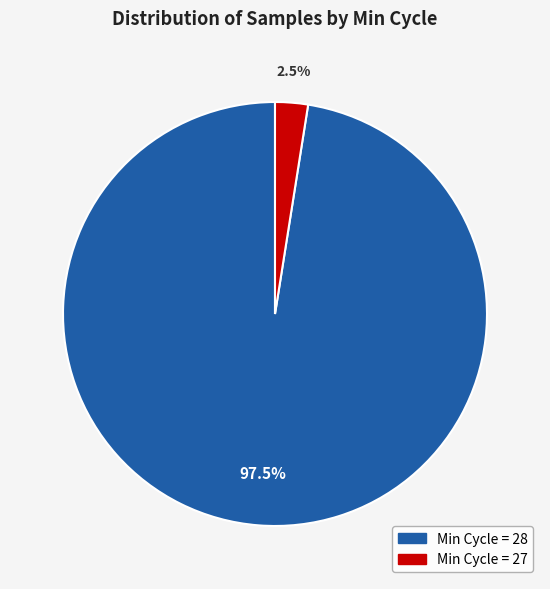

Is there any slice that represents more than half of the pie?

Yes